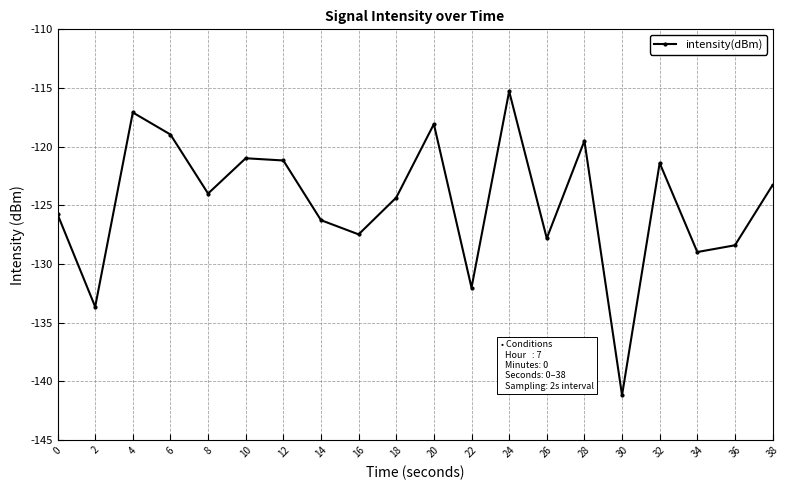

What is the sum of all values?

-2495.5